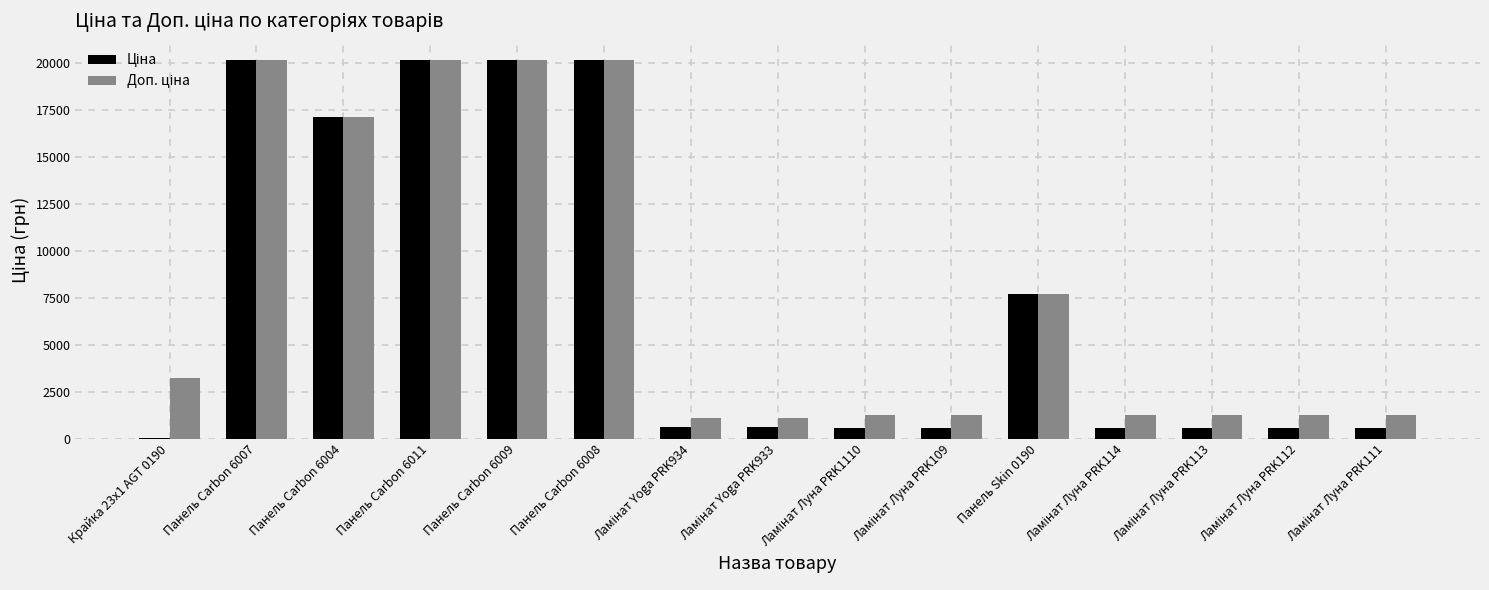

How many groups of bars are there?

15